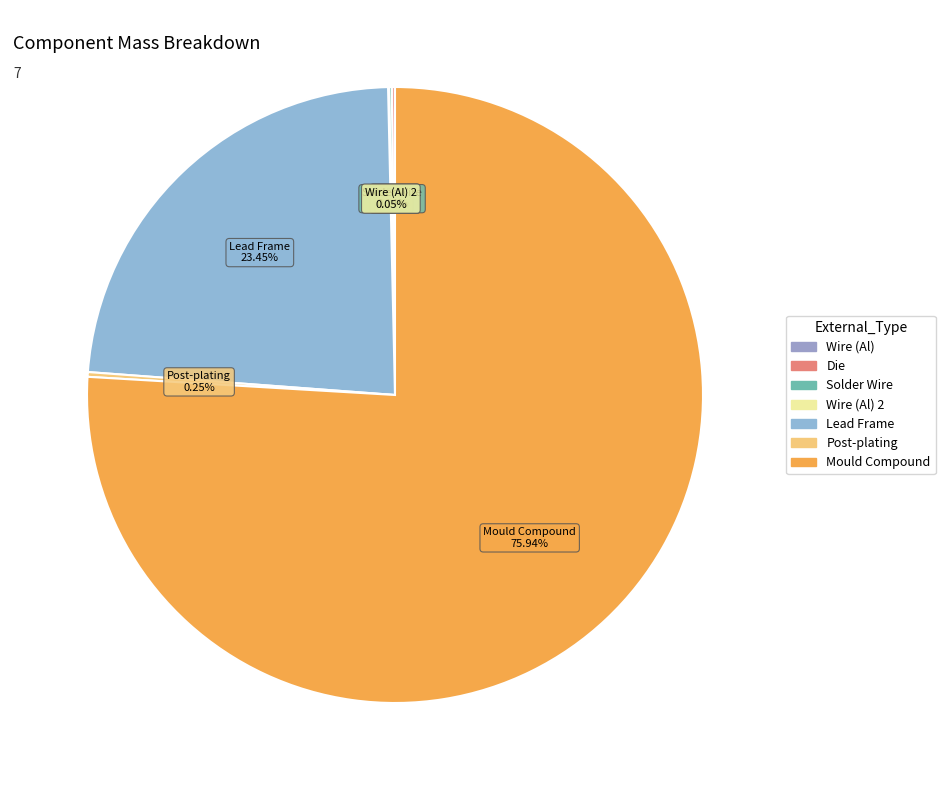

Which category has the biggest portion of the pie?

Mould Compound